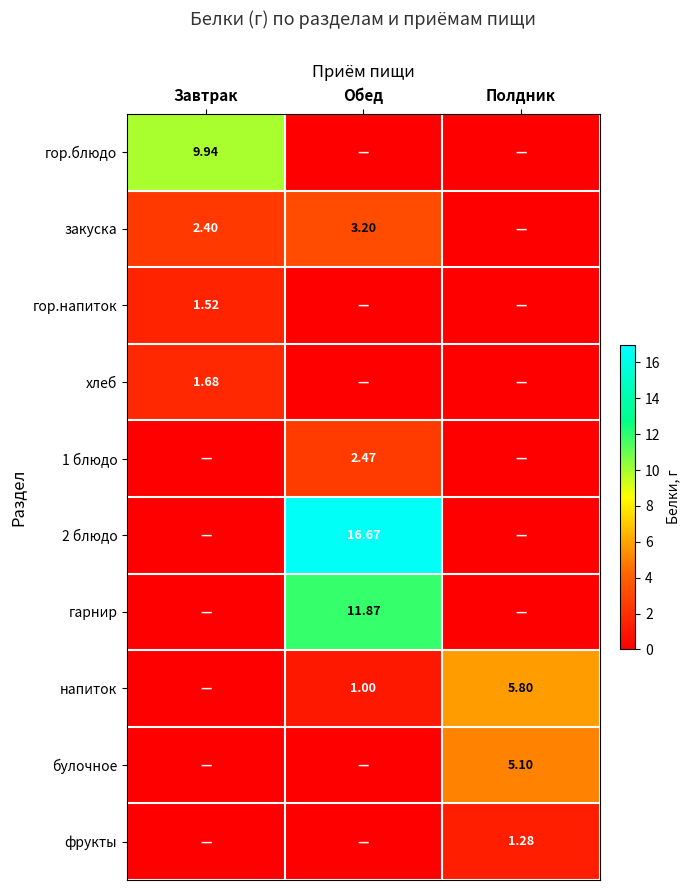

How many data points in булочное are above 0?

1